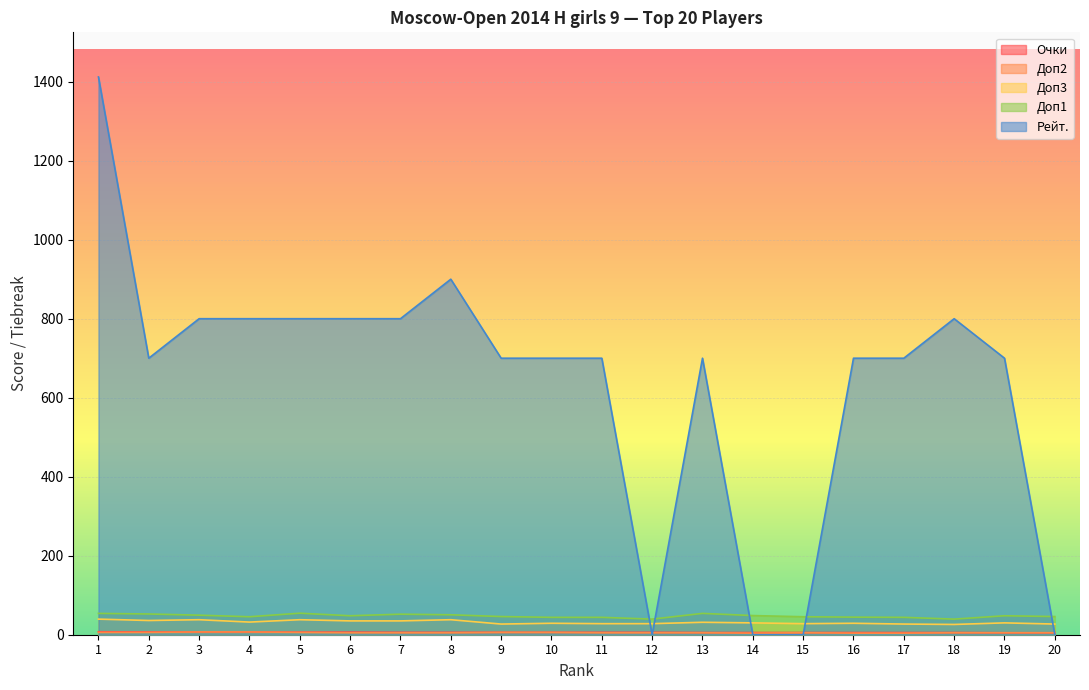

Reading left to right, extract all data points from this chart.

Очки: 1=7.5	2=7.0	3=7.0	4=7.0	5=6.5	6=6.5	7=6.0	8=6.0	9=6.0	10=6.0	11=6.0	12=6.0	13=5.5	14=5.5	15=5.5	16=5.5	17=5.5	18=5.5	19=5.0	20=5.0
Доп2: 1=6.0	2=6.0	3=7.0	4=7.0	5=6.0	6=5.0	7=5.0	8=5.0	9=6.0	10=6.0	11=5.0	12=5.0	13=5.0	14=4.0	15=5.0	16=4.0	17=4.0	18=5.0	19=5.0	20=5.0
Доп3: 1=39.5	2=36.0	3=38.0	4=32.0	5=38.0	6=35.0	7=35.0	8=38.0	9=27.0	10=29.0	11=28.0	12=28.0	13=31.5	14=30.0	15=28.0	16=29.0	17=27.0	18=26.0	19=30.0	20=27.0
Доп1: 1=54.0	2=52.5	3=49.5	4=45.5	5=54.5	6=48.0	7=52.0	8=50.5	9=46.0	10=44.0	11=44.0	12=39.5	13=54.0	14=48.5	15=45.5	16=44.5	17=44.0	18=39.5	19=48.0	20=46.0
Рейт.: 1=1412.0	2=700.0	3=800.0	4=800.0	5=800.0	6=800.0	7=800.0	8=900.0	9=700.0	10=700.0	11=700.0	12=0.0	13=700.0	14=0.0	15=0.0	16=700.0	17=700.0	18=800.0	19=700.0	20=0.0